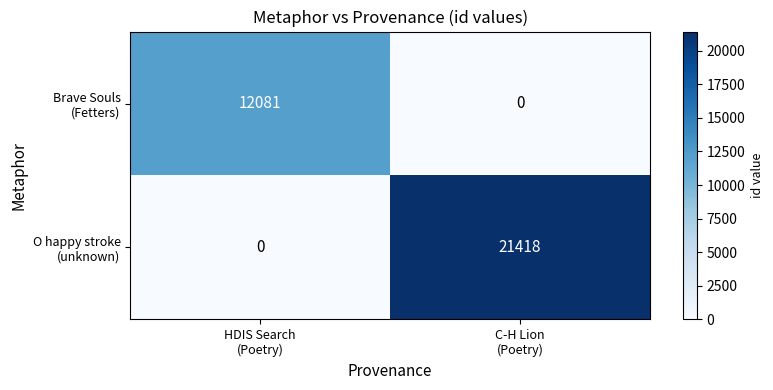

What is the greatest value displayed?

21418